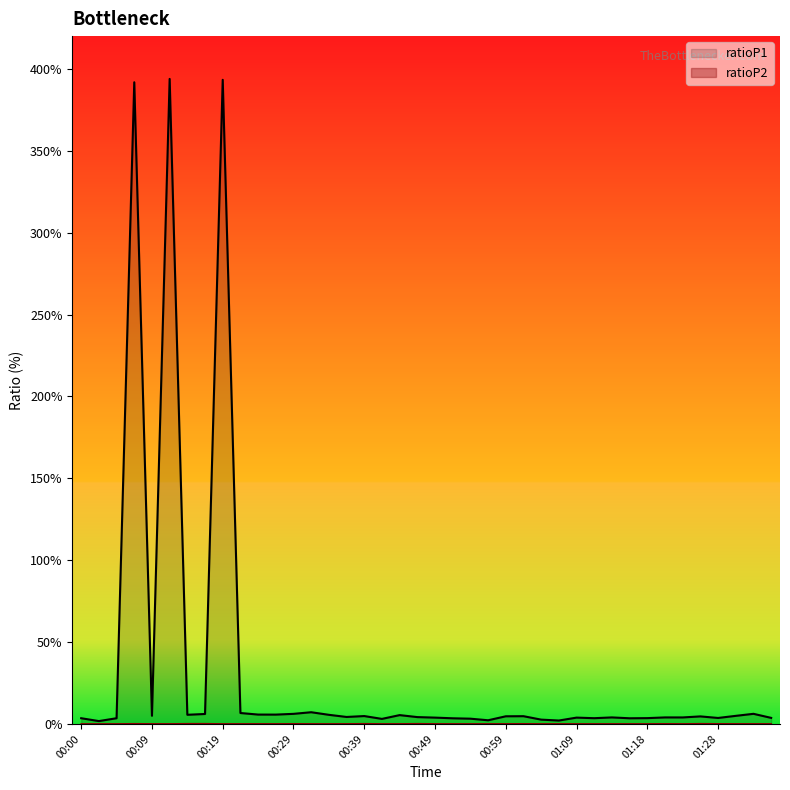

Is the value of ratioP1 at 00:32 greater than the value of ratioP2 at 01:26?

Yes